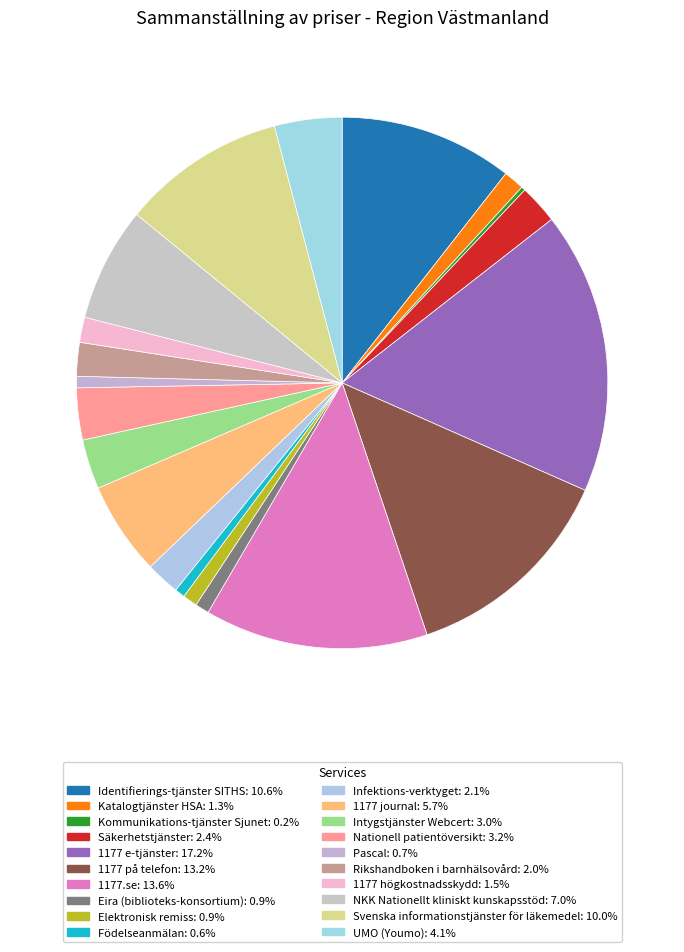

What is the smallest slice in the pie chart?

Kommunikations-tjänster Sjunet